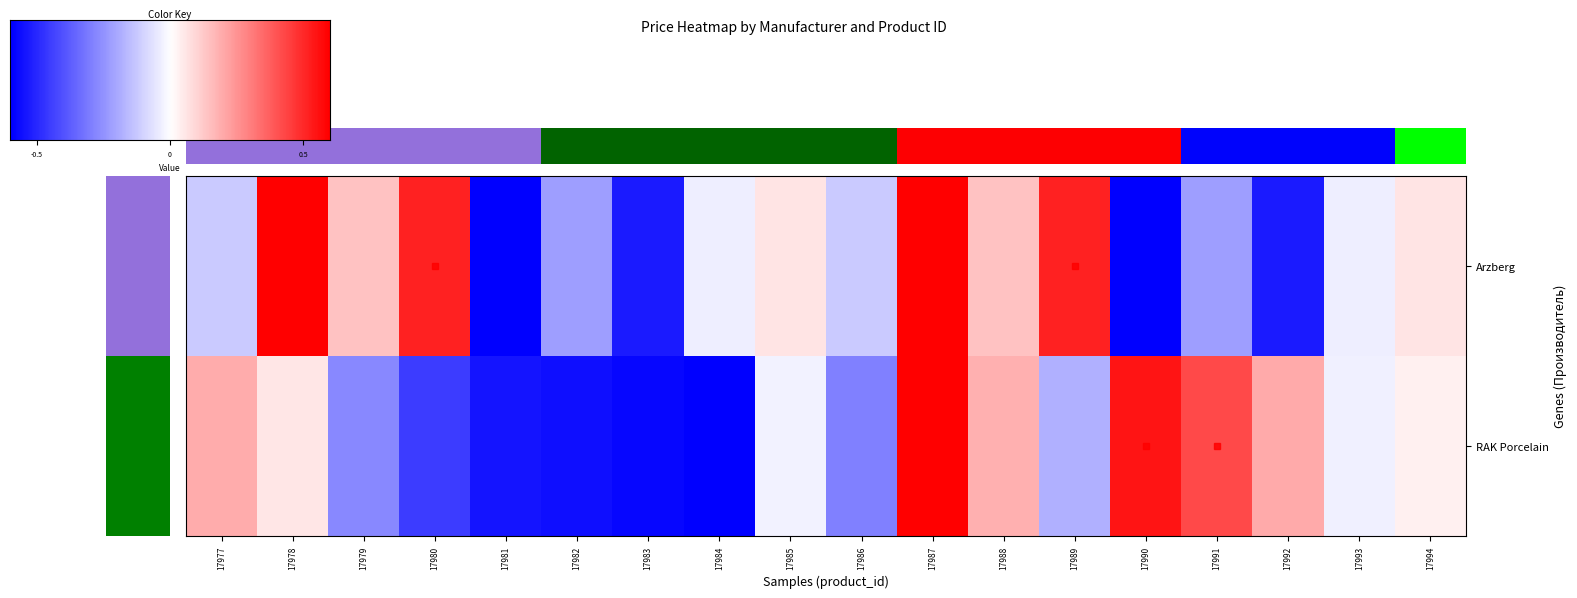

What is the total value across all series at 17977?

0.1